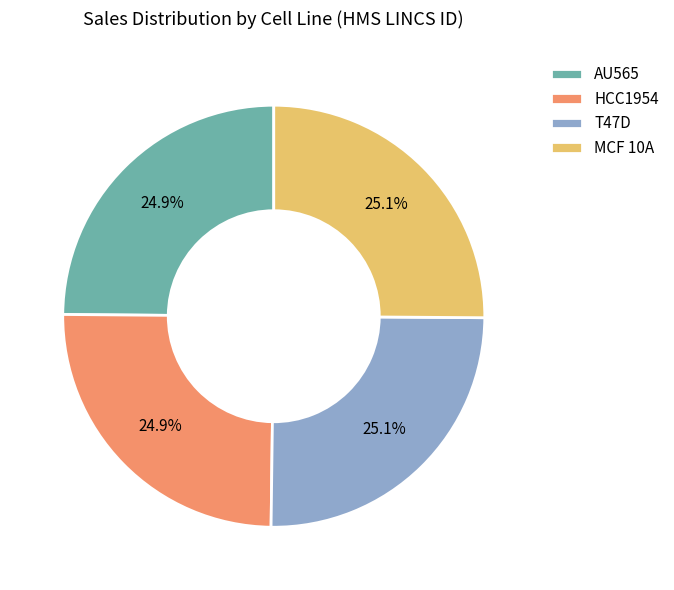

Is there any slice that represents more than half of the pie?

No